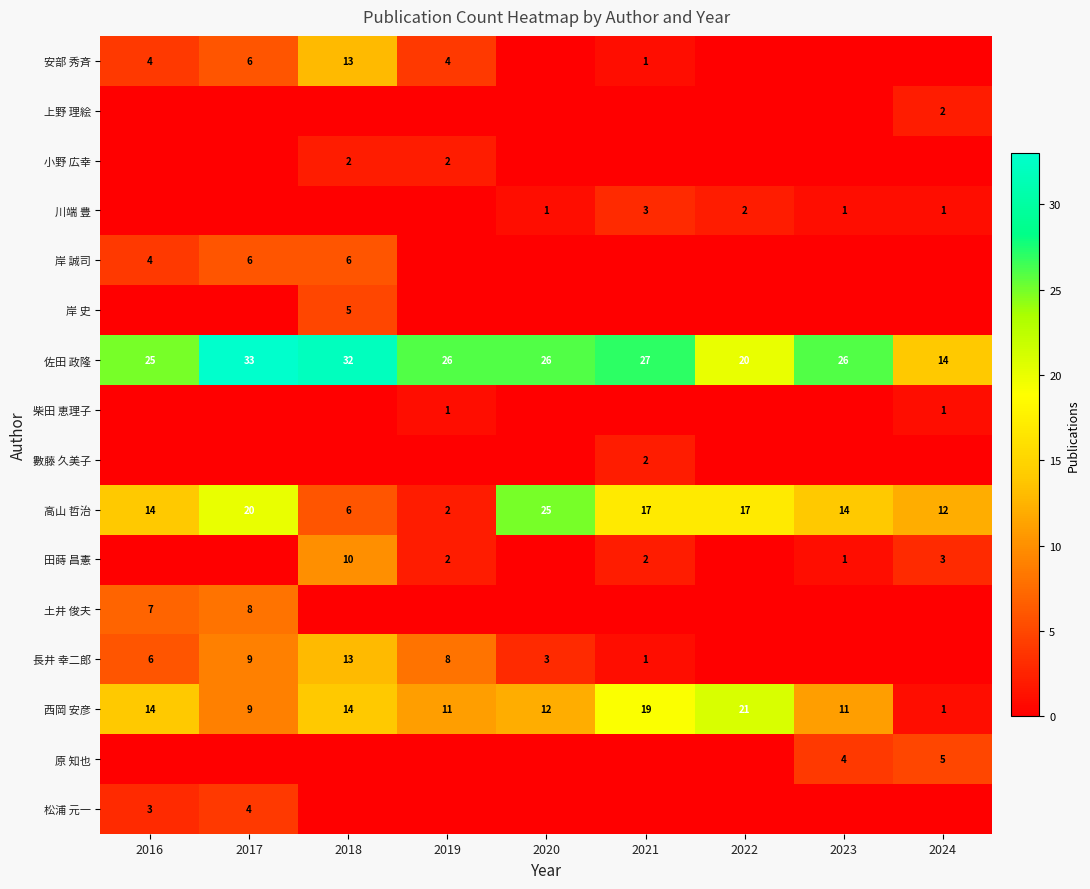

What is the sum of all 西岡 安彦 values?

112